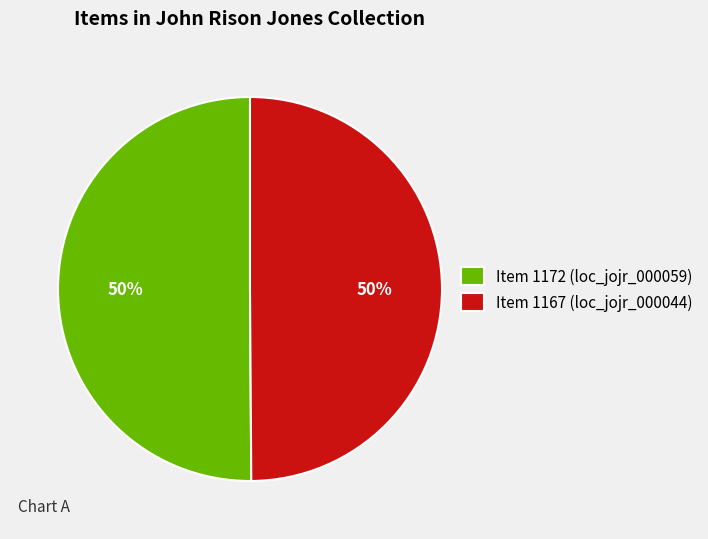

How many segments does this pie chart have?

2